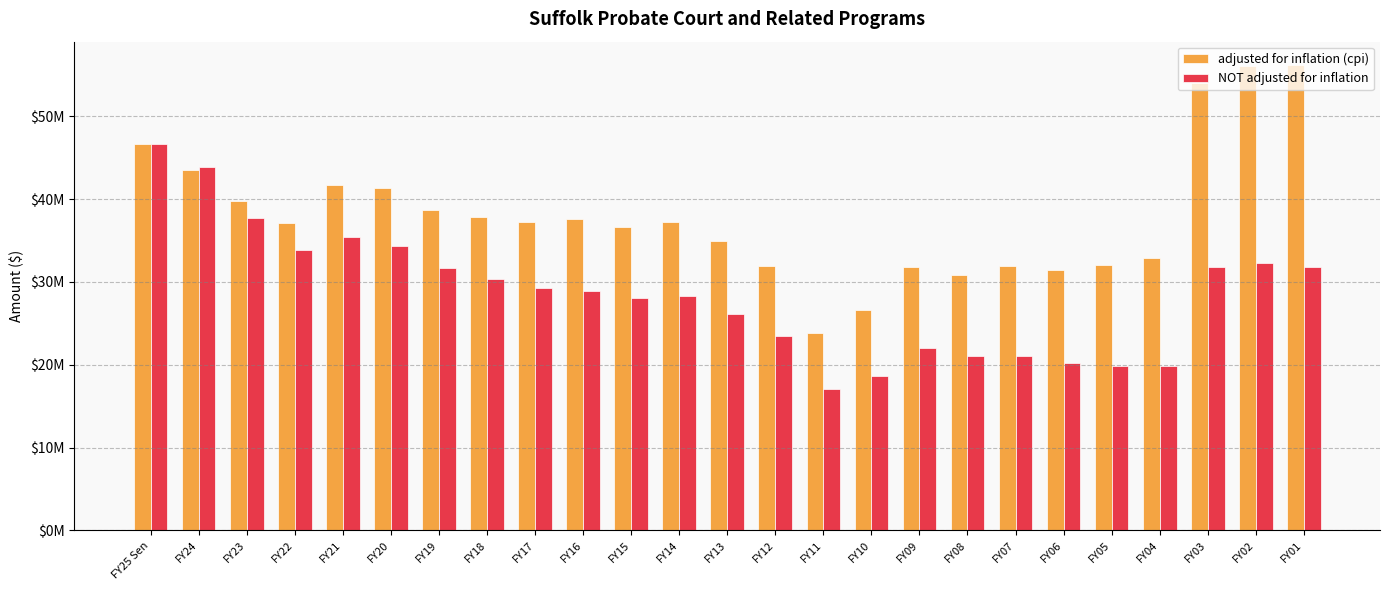

What are all the series names shown in the legend?

adjusted for inflation (cpi), NOT adjusted for inflation